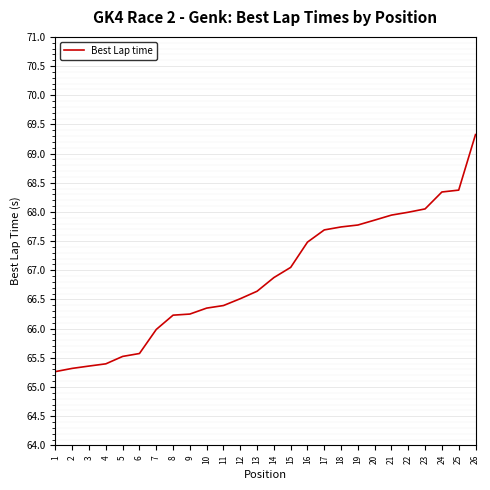

What is the maximum value shown in the chart?

69.3